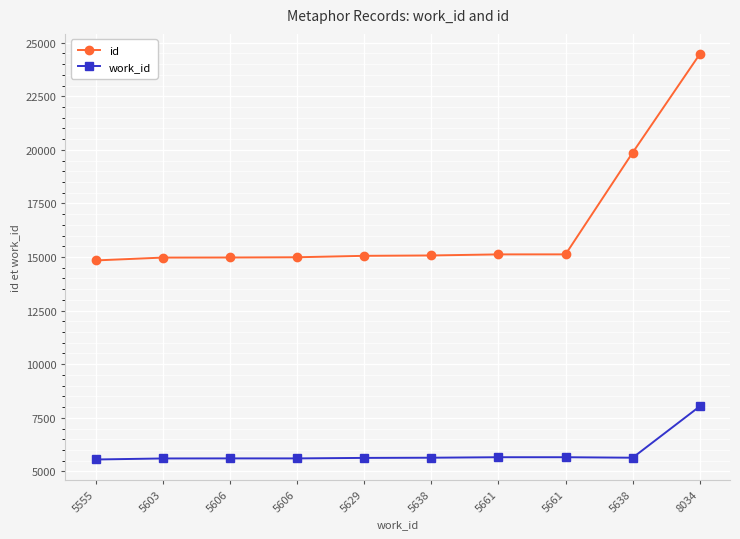

Count the number of data series in this chart.

2